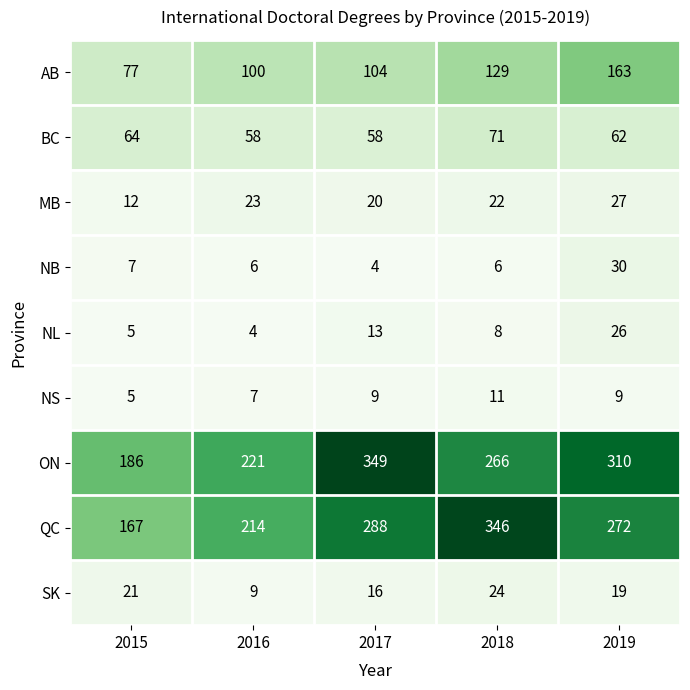

The value of BC at 2017 is 58. True or false?

True